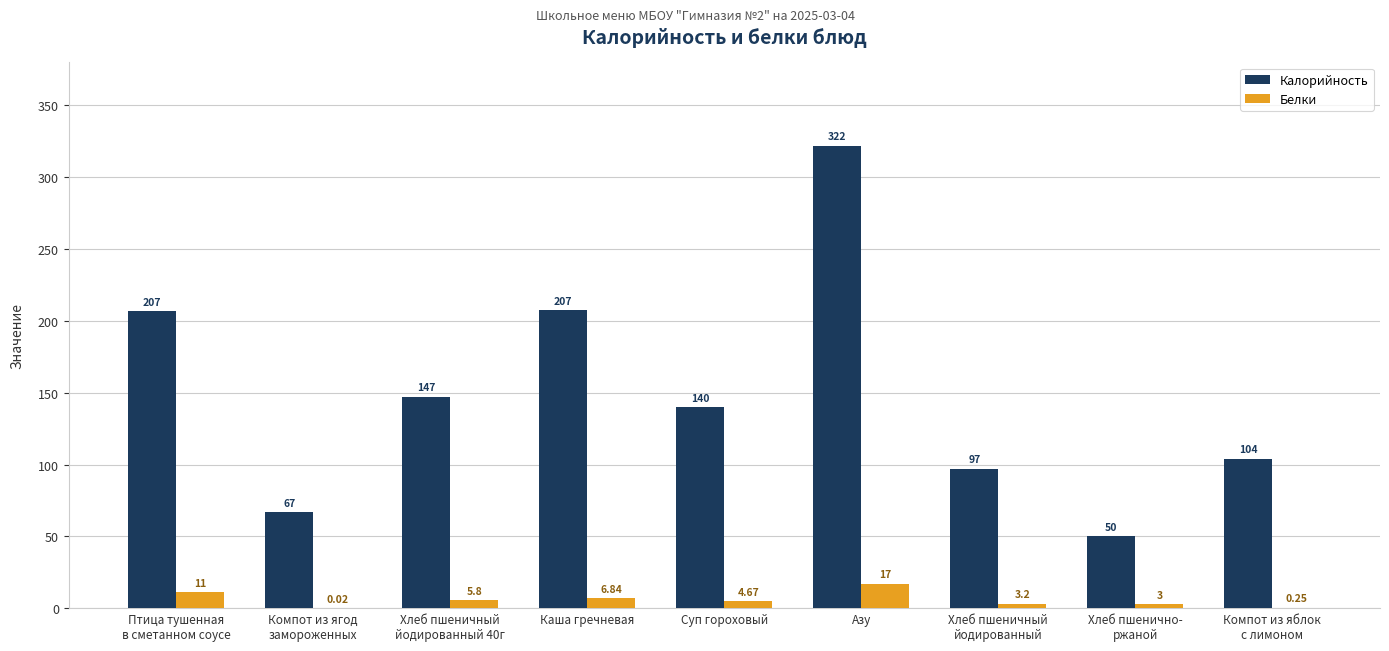

What is the total value across all series at Компот из яблок
с лимоном?

104.3